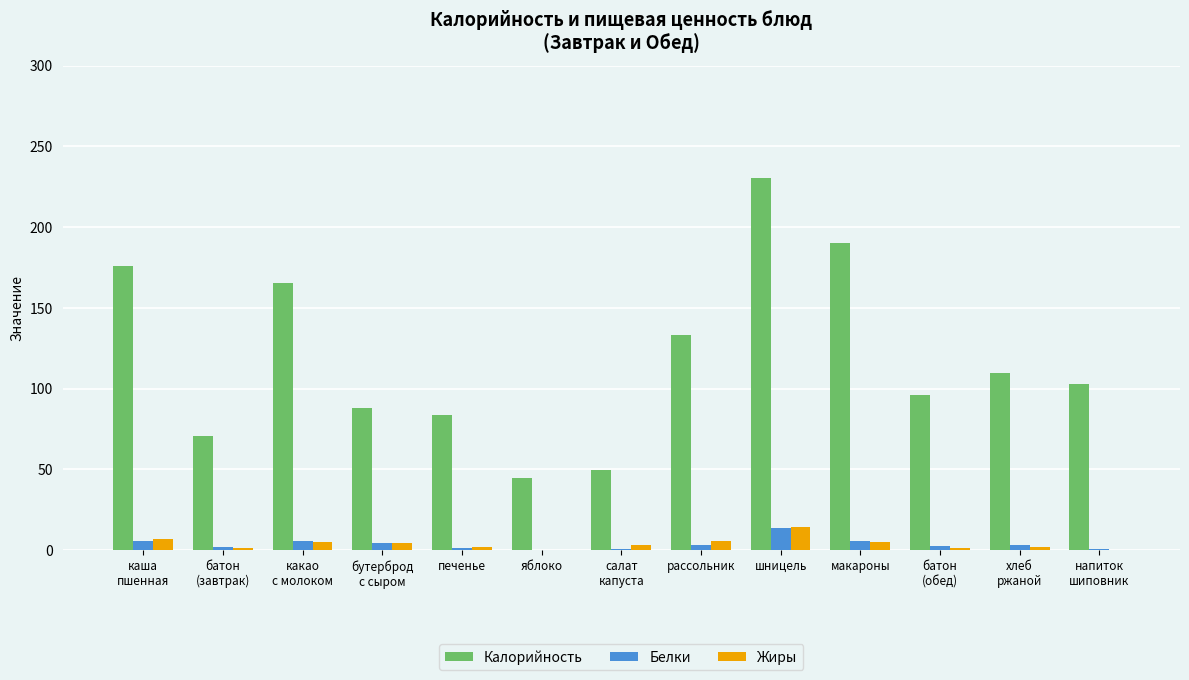

At which category is the sum across all series the highest?

шницель